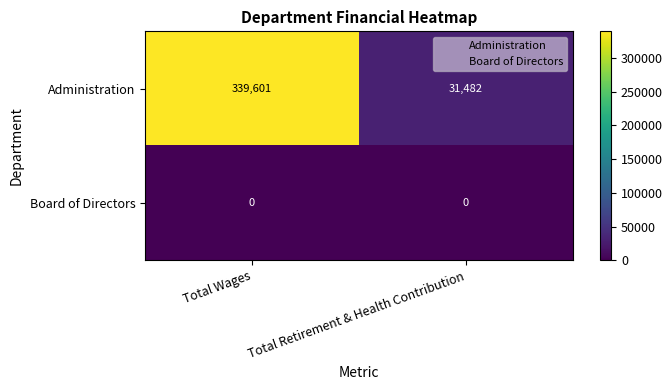

Reading right to left, transcribe all the data shown in this chart.

Administration: 31482	339601
Board of Directors: 0	0